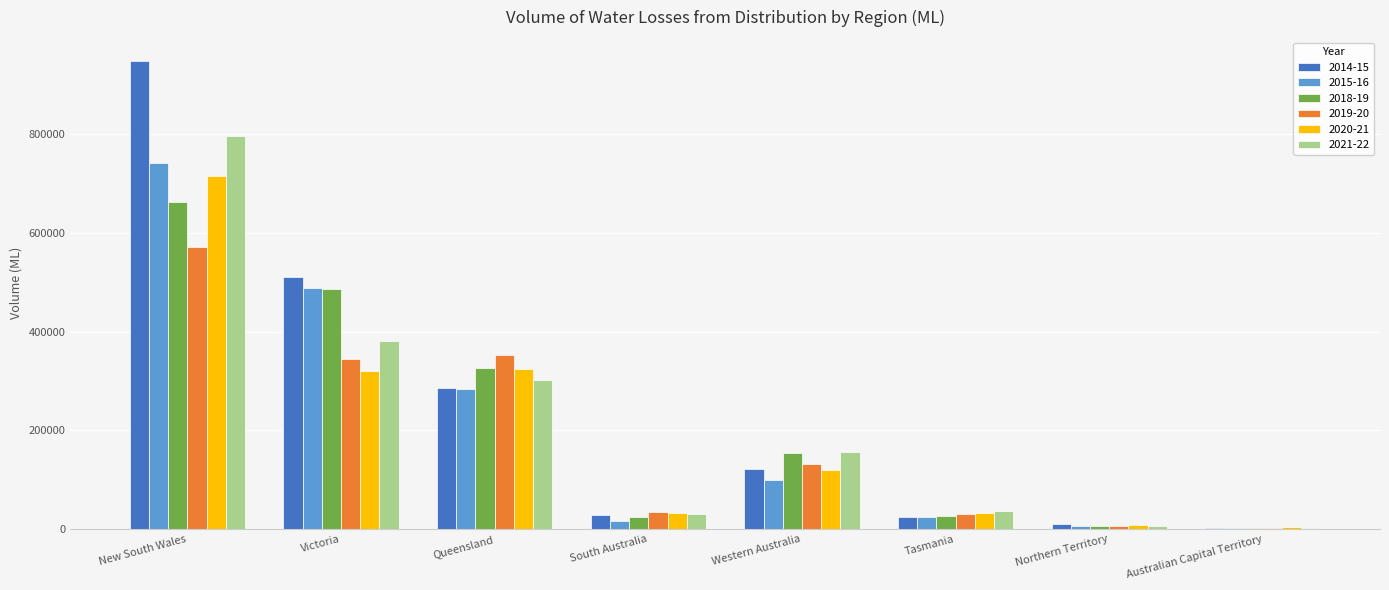

What is the sum of all 2020-21 values?

1558826.0